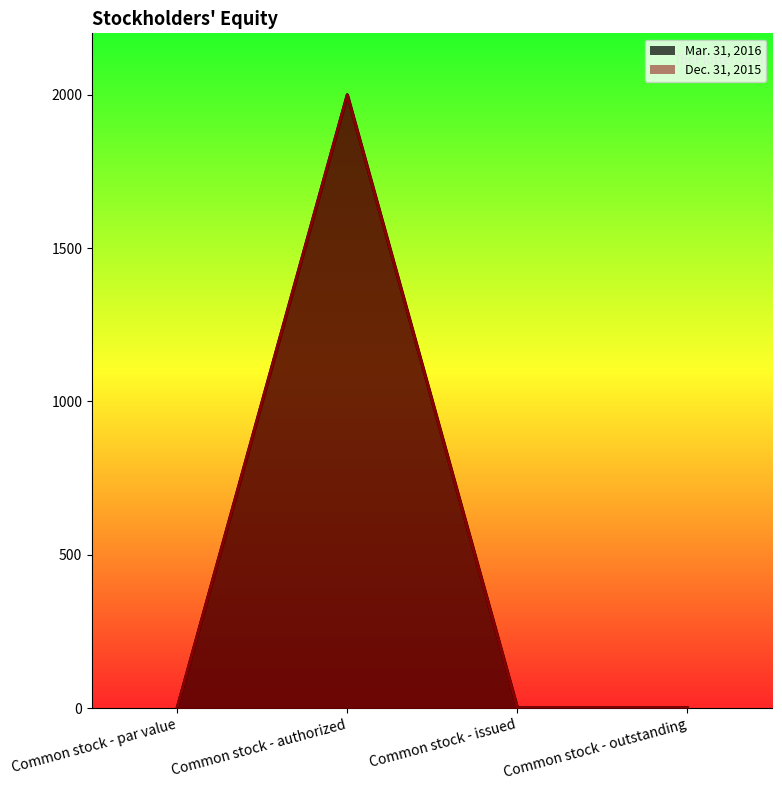

How many Mar. 31, 2016 values are between 1 and 2000?

4